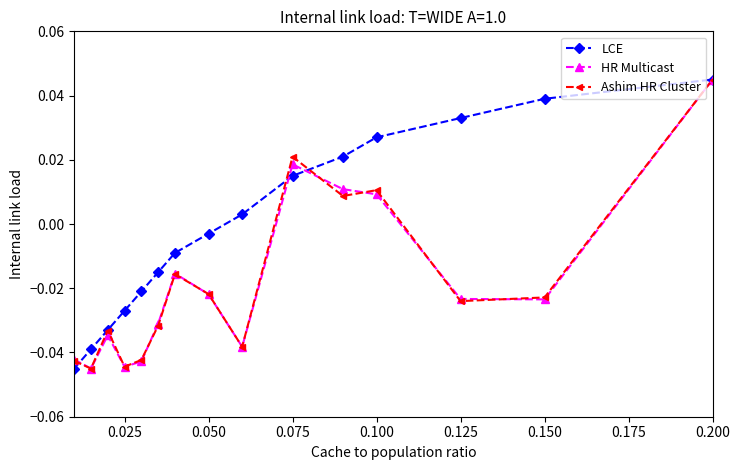

True or false: Ashim HR Cluster has more than 0 points higher than both neighbors.

True